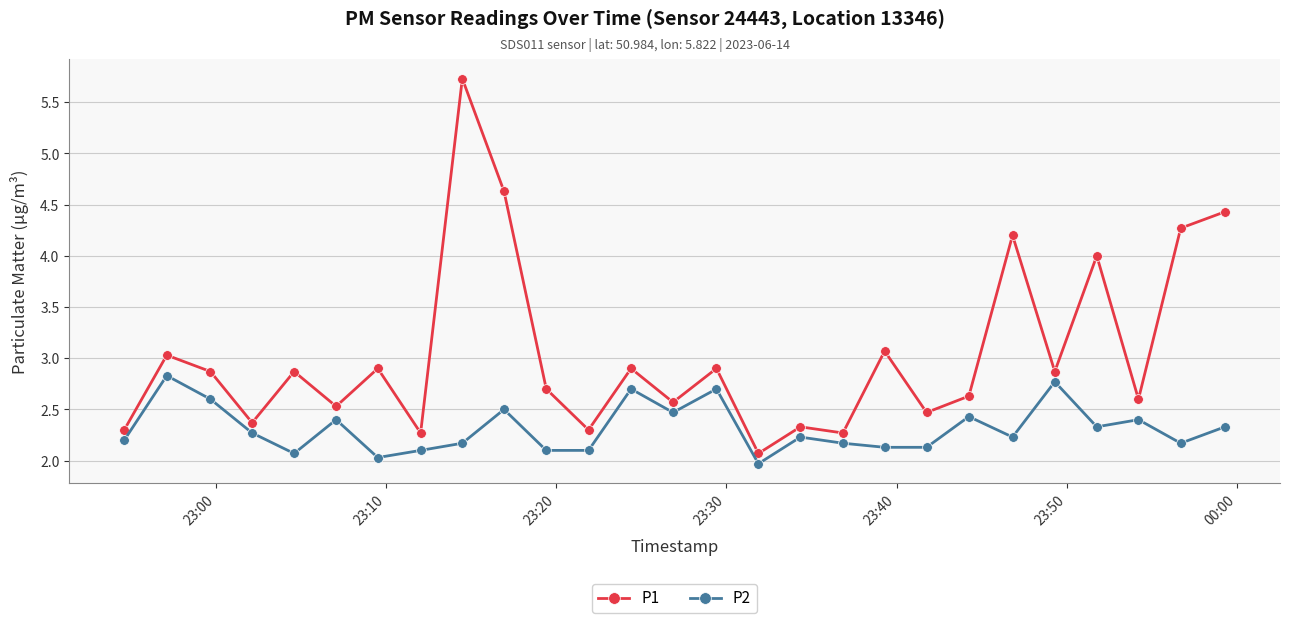

Count the number of categories in the chart.

27